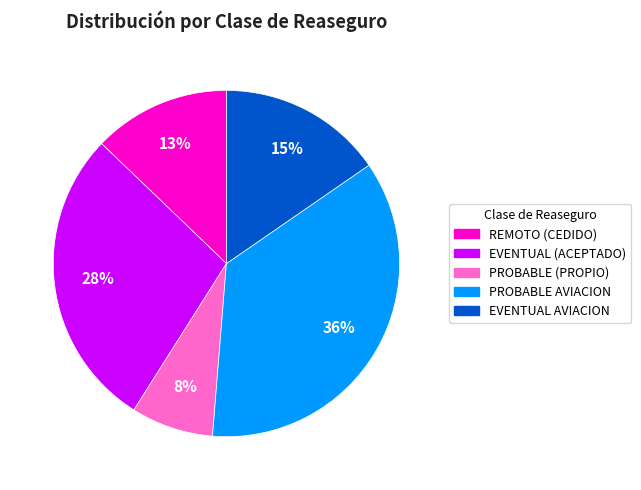

How many slices are in this pie chart?

5